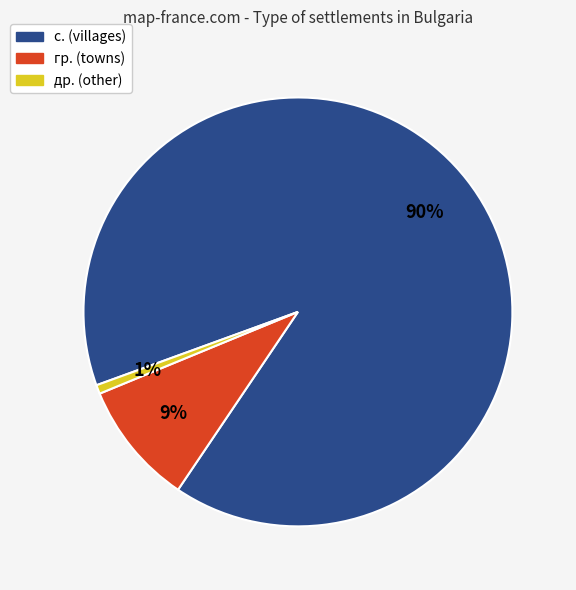

To the nearest percent, what portion does с. (villages) represent?

90%